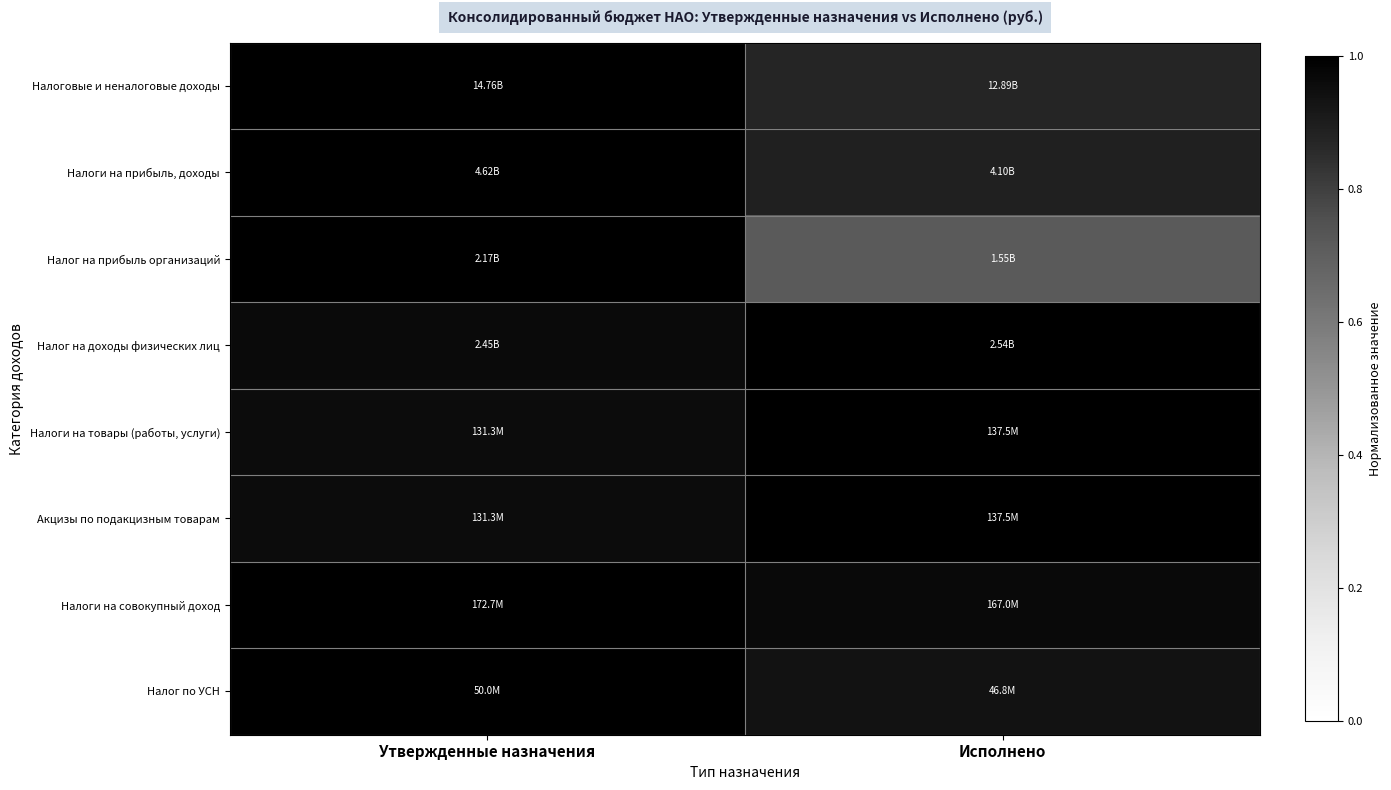

What is the difference between the highest and lowest values at Исполнено?

0.3